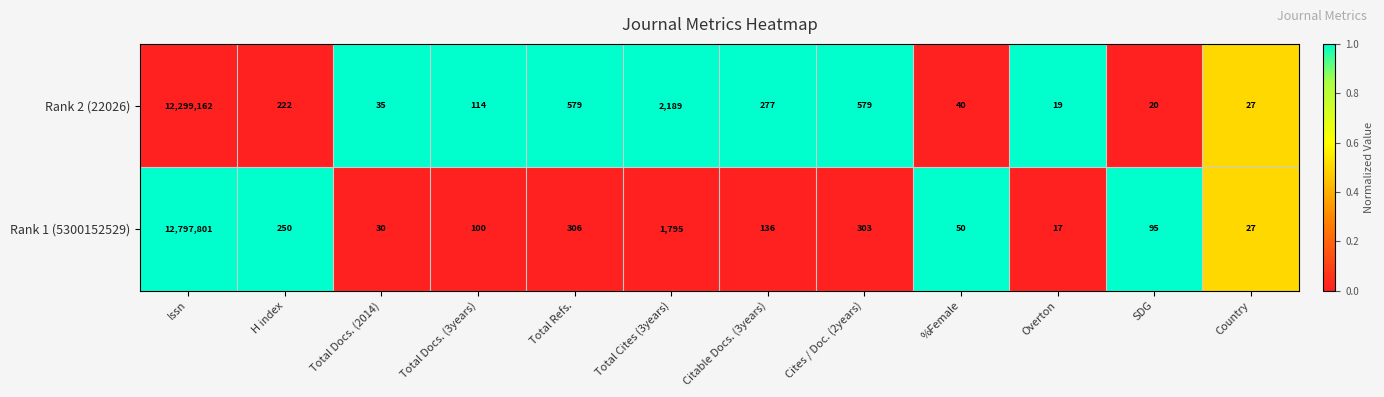

What is the difference between the maximum and minimum values in the Rank 2 (22026) series?

12299143